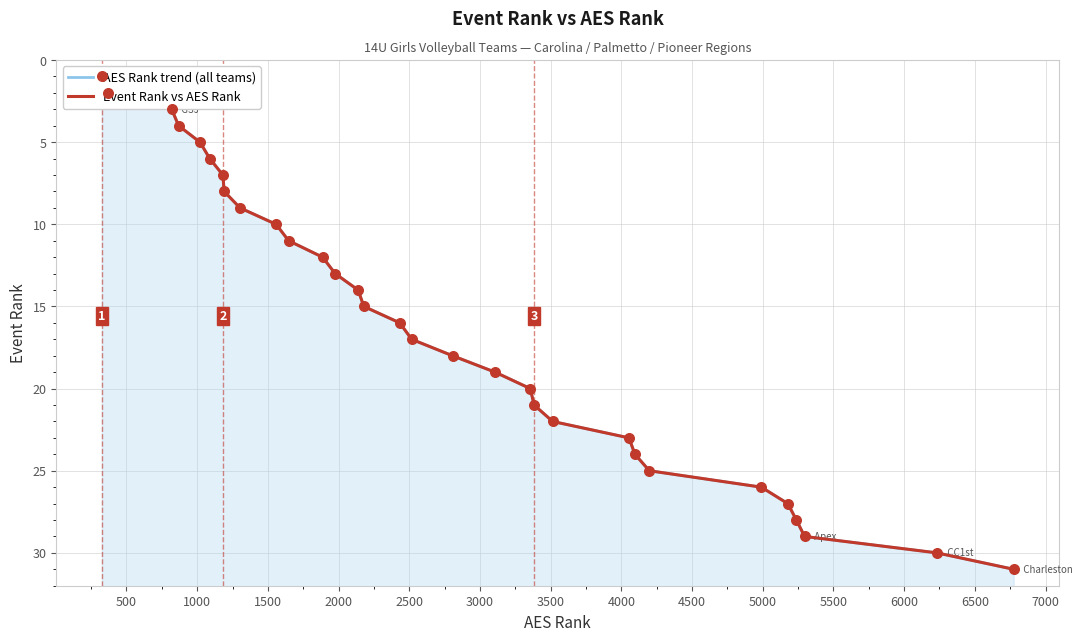

What are all the series names shown in the legend?

AES Rank trend (all teams), Event Rank vs AES Rank